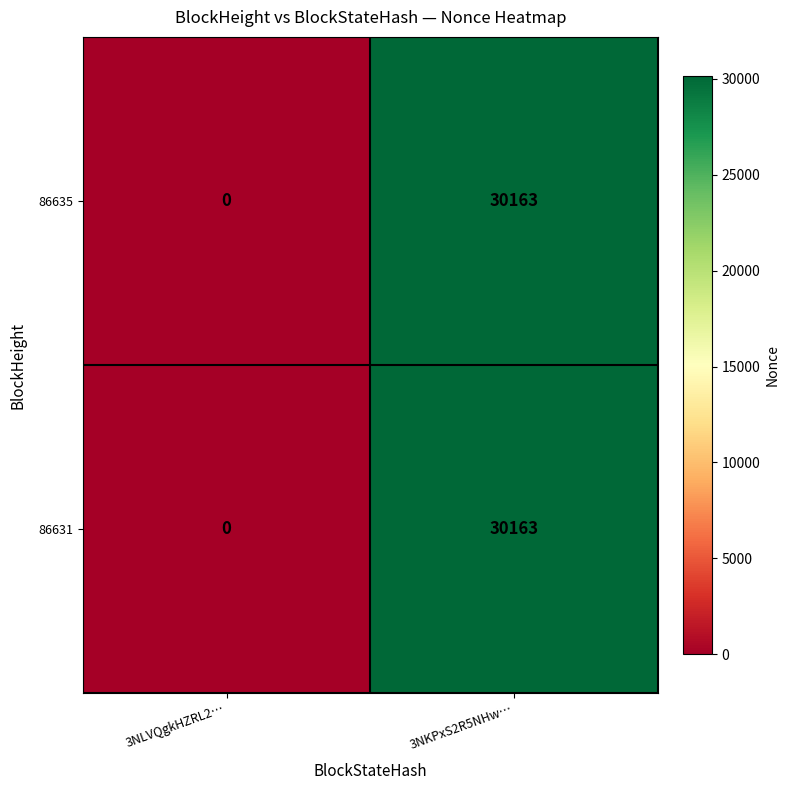

True or false: 86631 has a value of 17382 at 3NLVQgkHZRL2….

False